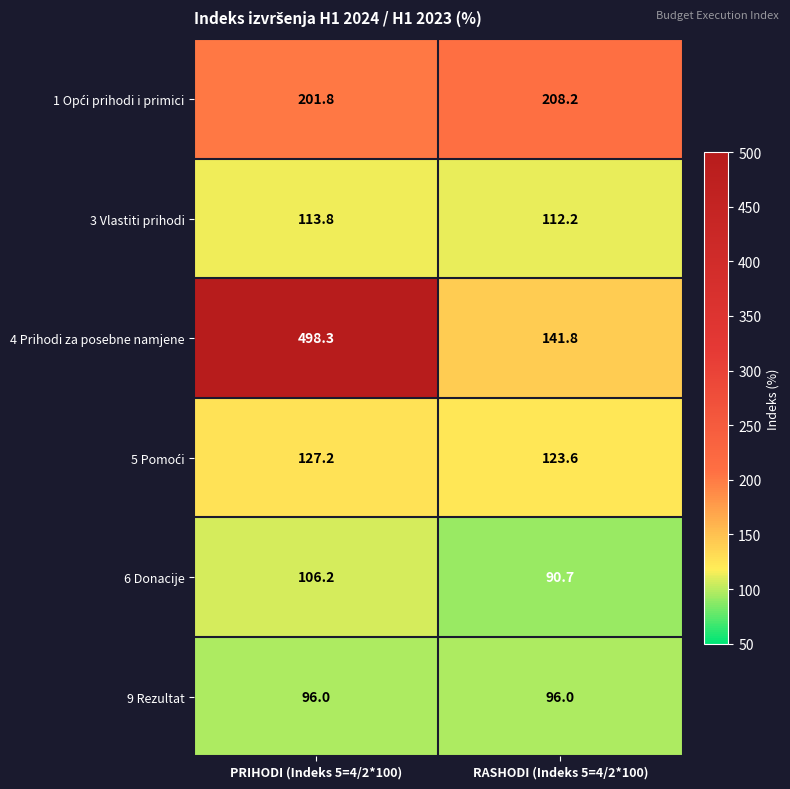

At which category does the chart reach its minimum across all series?

RASHODI (Indeks 5=4/2*100)